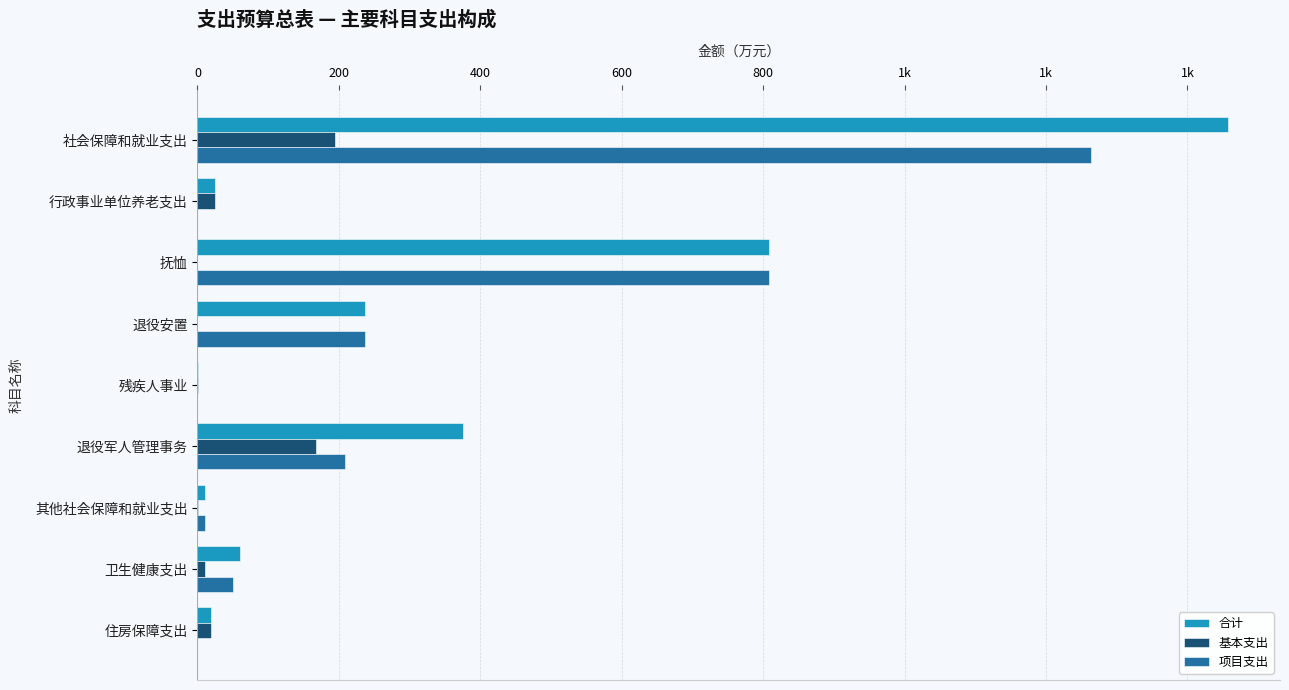

What are all the series names shown in the legend?

合计, 基本支出, 项目支出